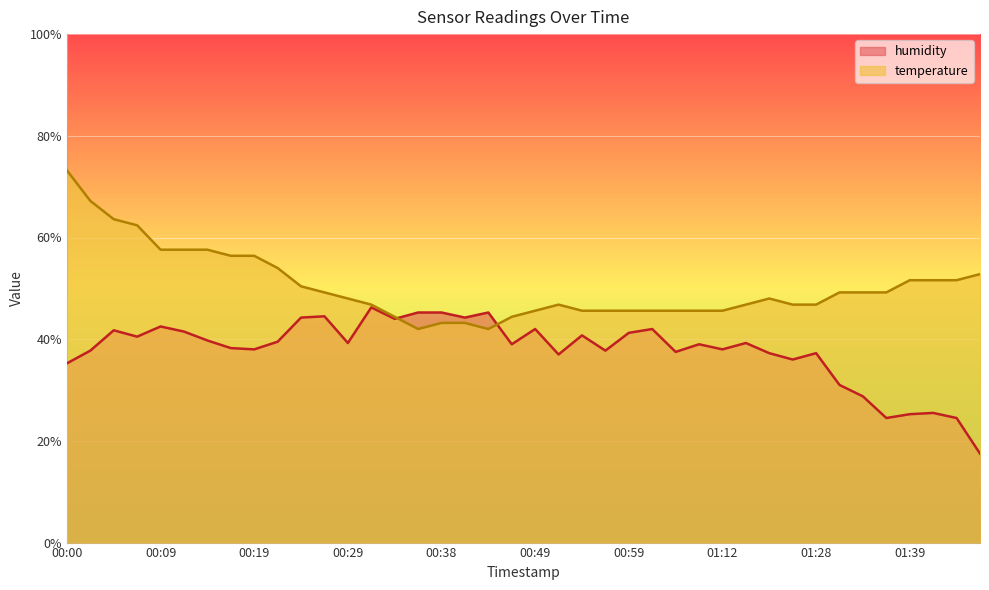

Which label corresponds to the smallest value in the chart?

01:46